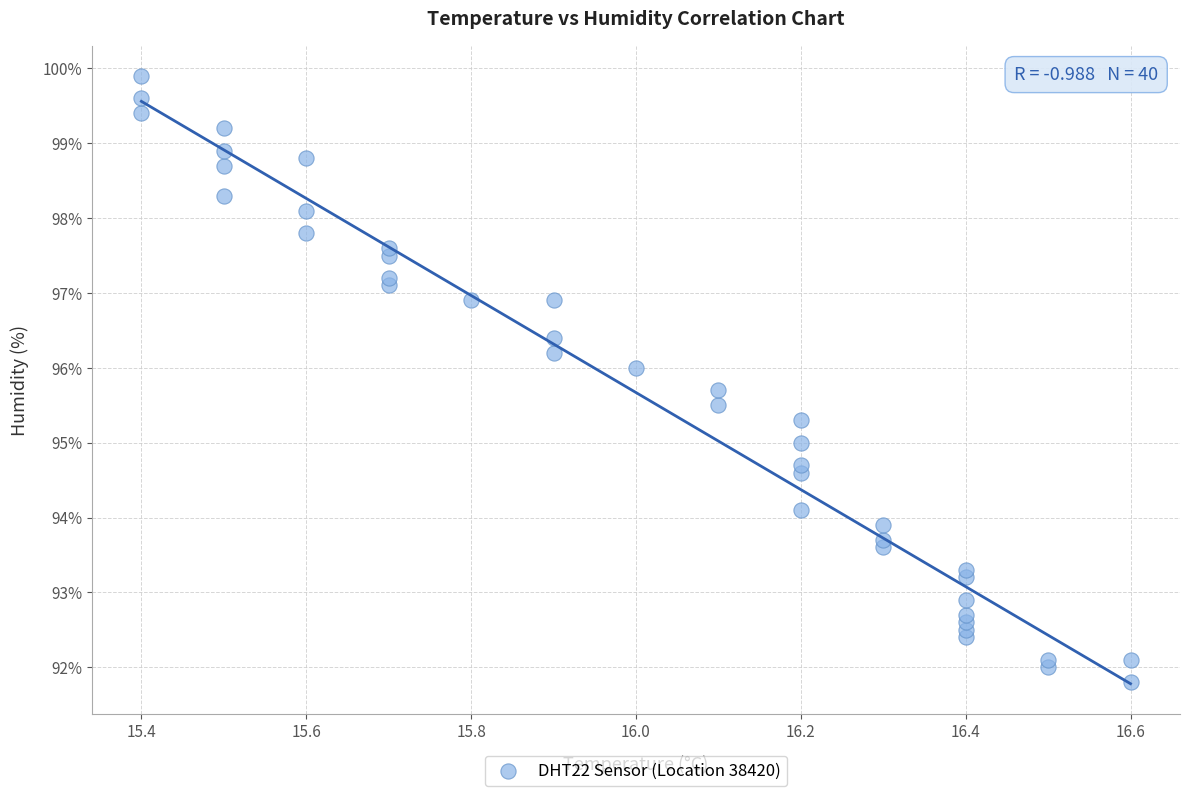

What is the range of Y values (max minus min)?

8.1